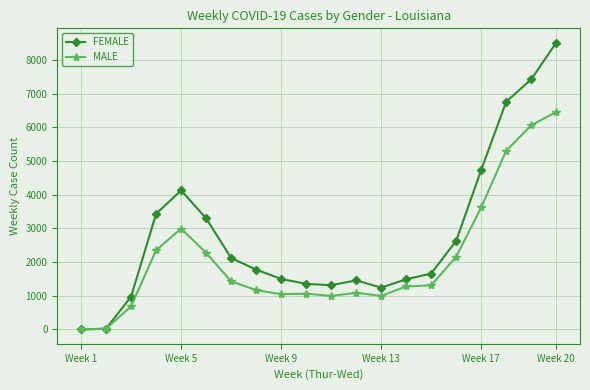

What is the average value of the MALE series?

2116